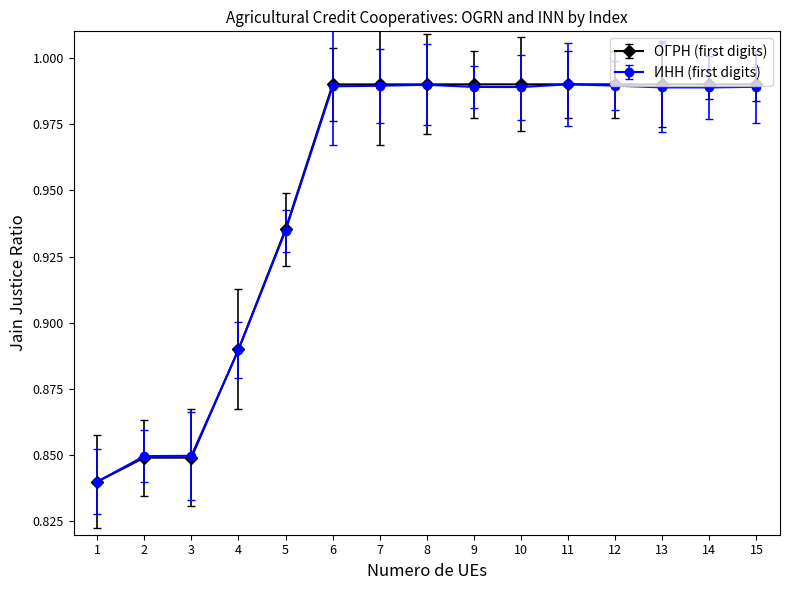

The value of ИНН (first digits) at 7 is 0.6. True or false?

False